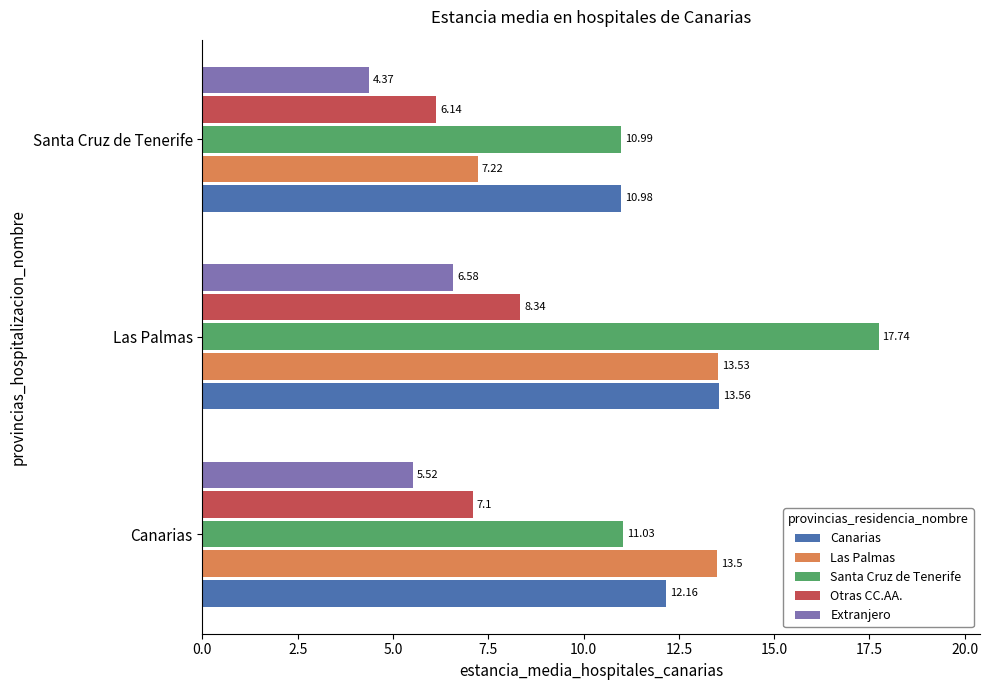

Which series changed the most between Canarias and Las Palmas?

Santa Cruz de Tenerife